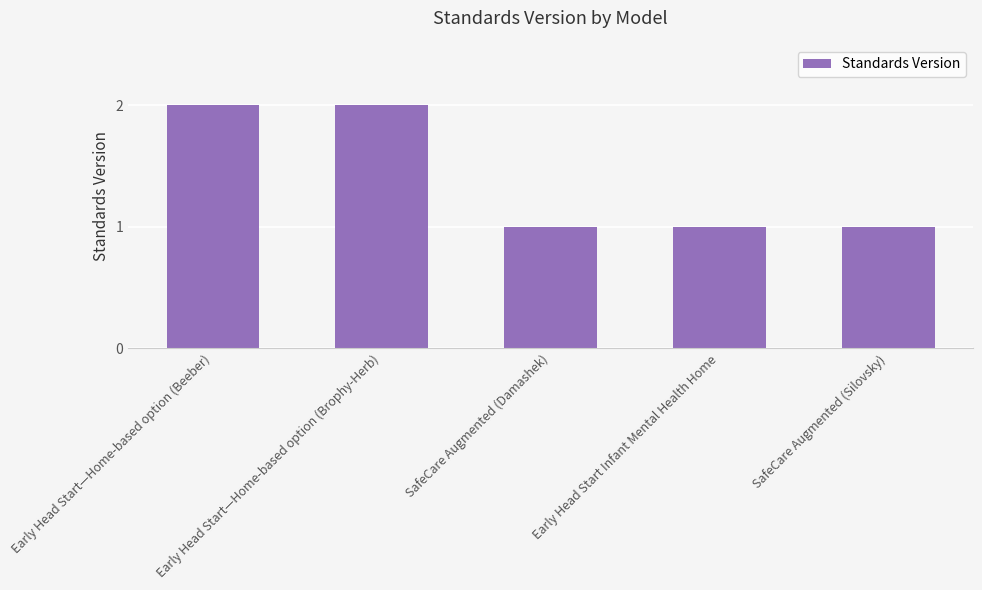

Does the chart contain stacked bars?

No